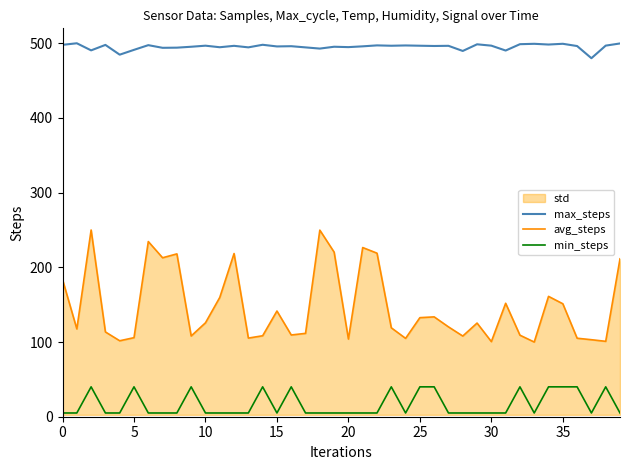

Rank the series by their average value, from highest to lowest.

max_steps, avg_steps, min_steps